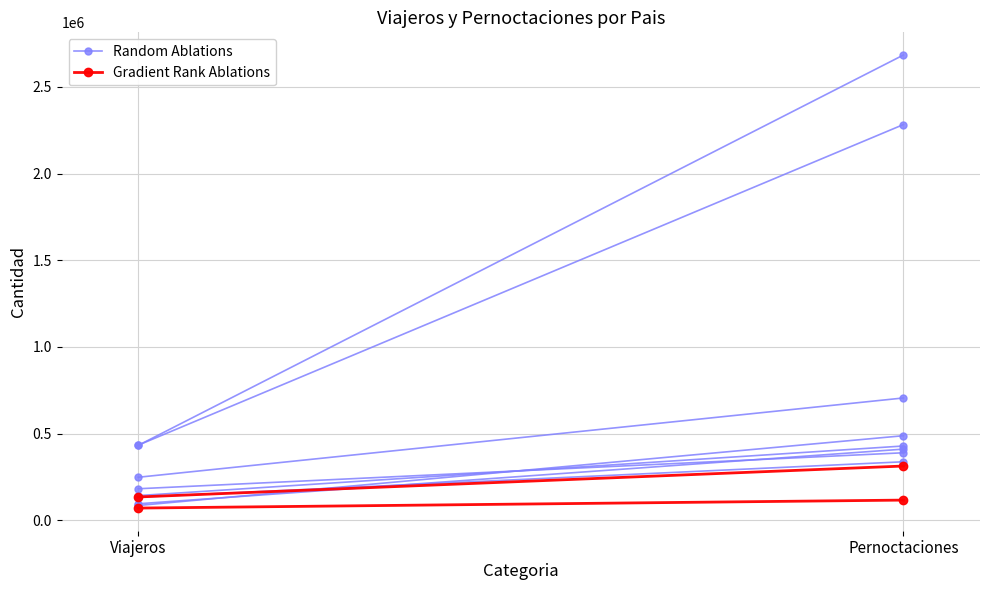

Rank the series by their average value, from lowest to highest.

Gradient Rank Ablations, Random Ablations